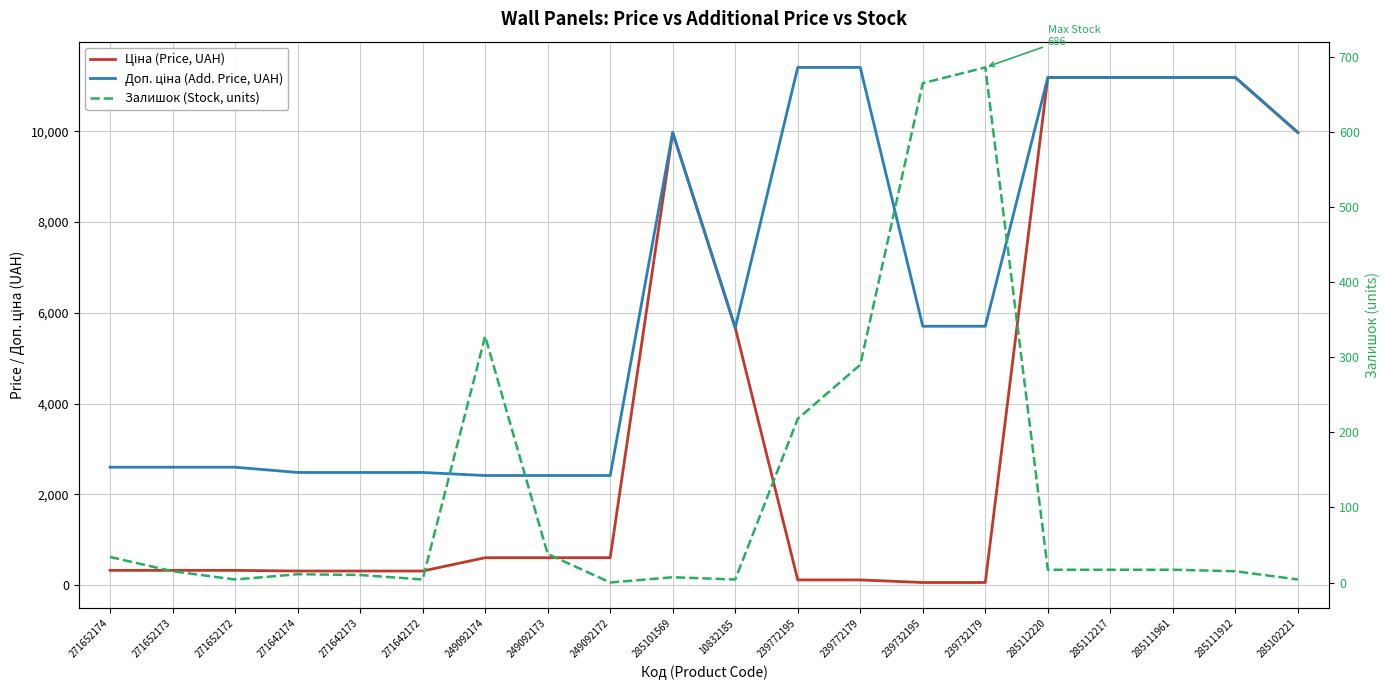

What is the maximum value shown in the chart?

11410.0